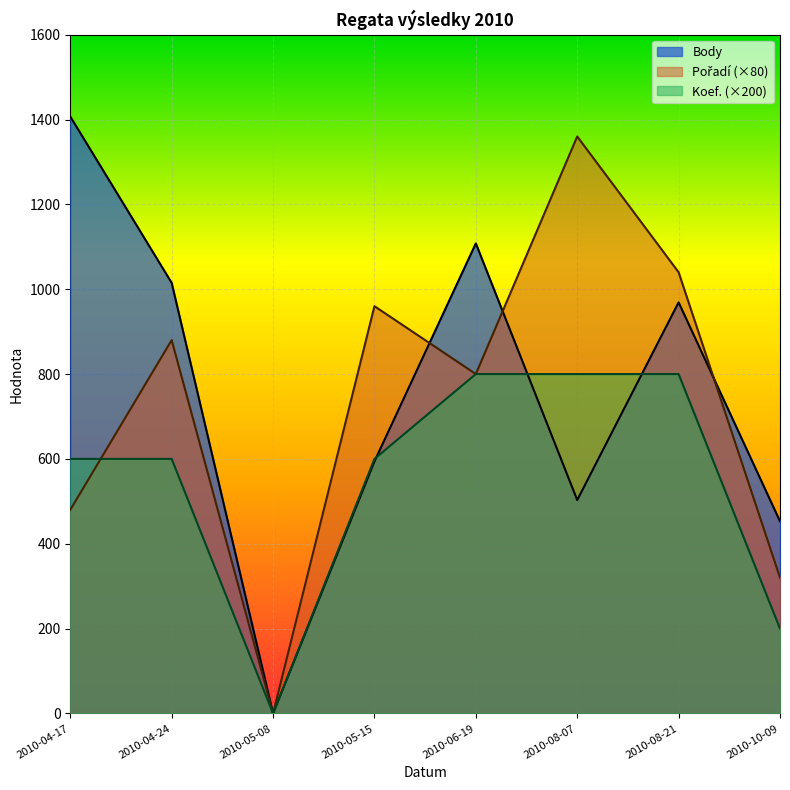

Where is the first local minimum for Body?

2010-05-08